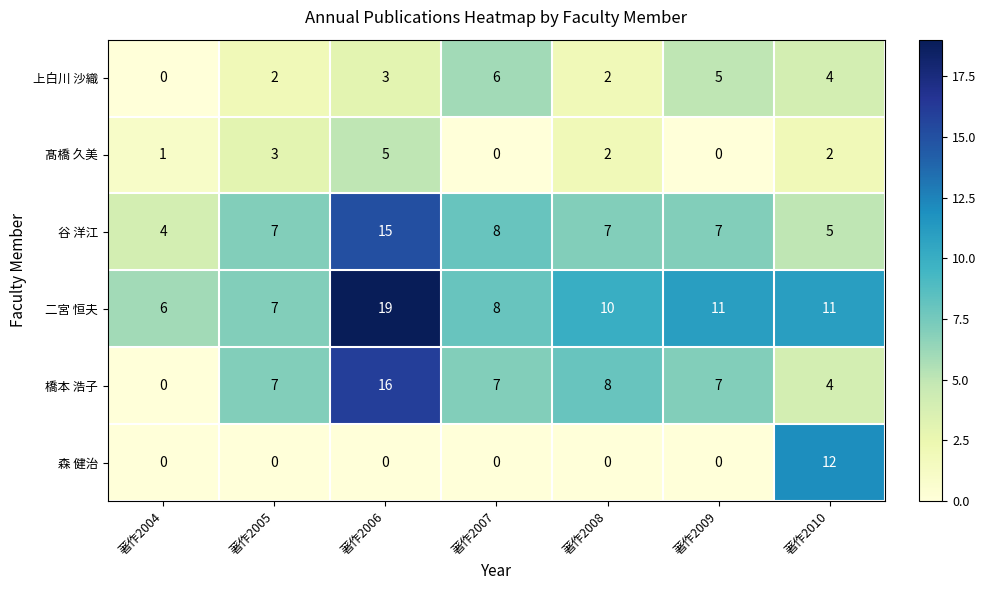

What is the maximum value for 橋本 浩子?

16